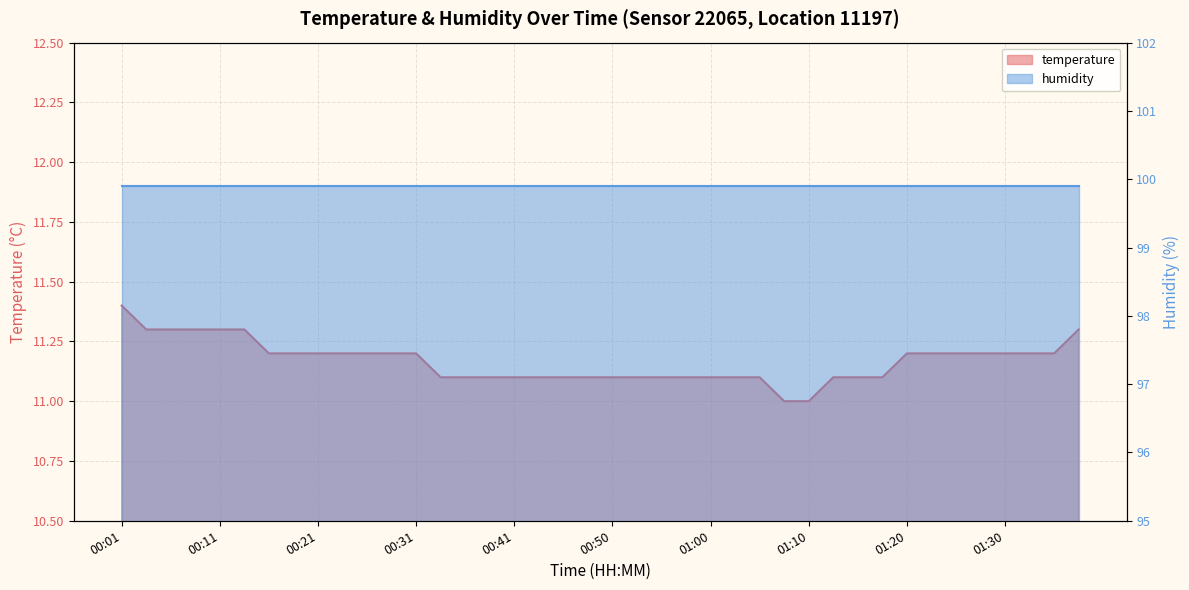

The value at 00:48 is 11.1. True or false?

True